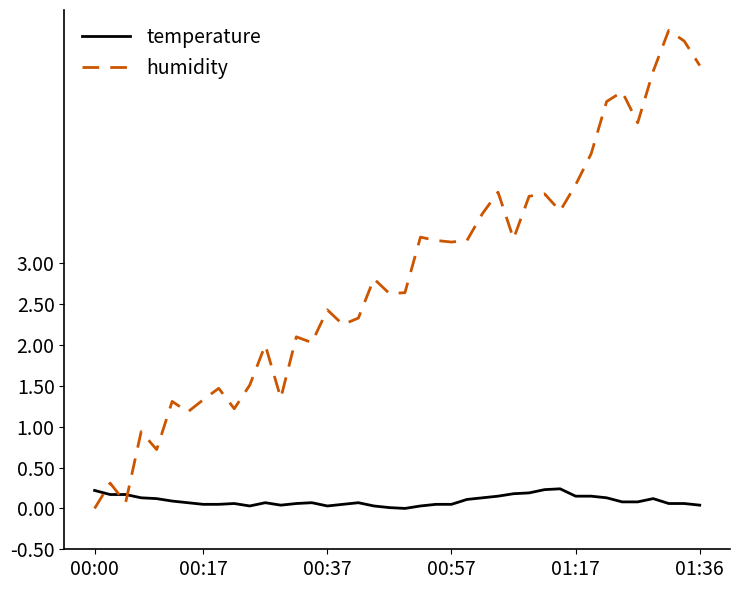

Which series has the largest total across all categories?

humidity